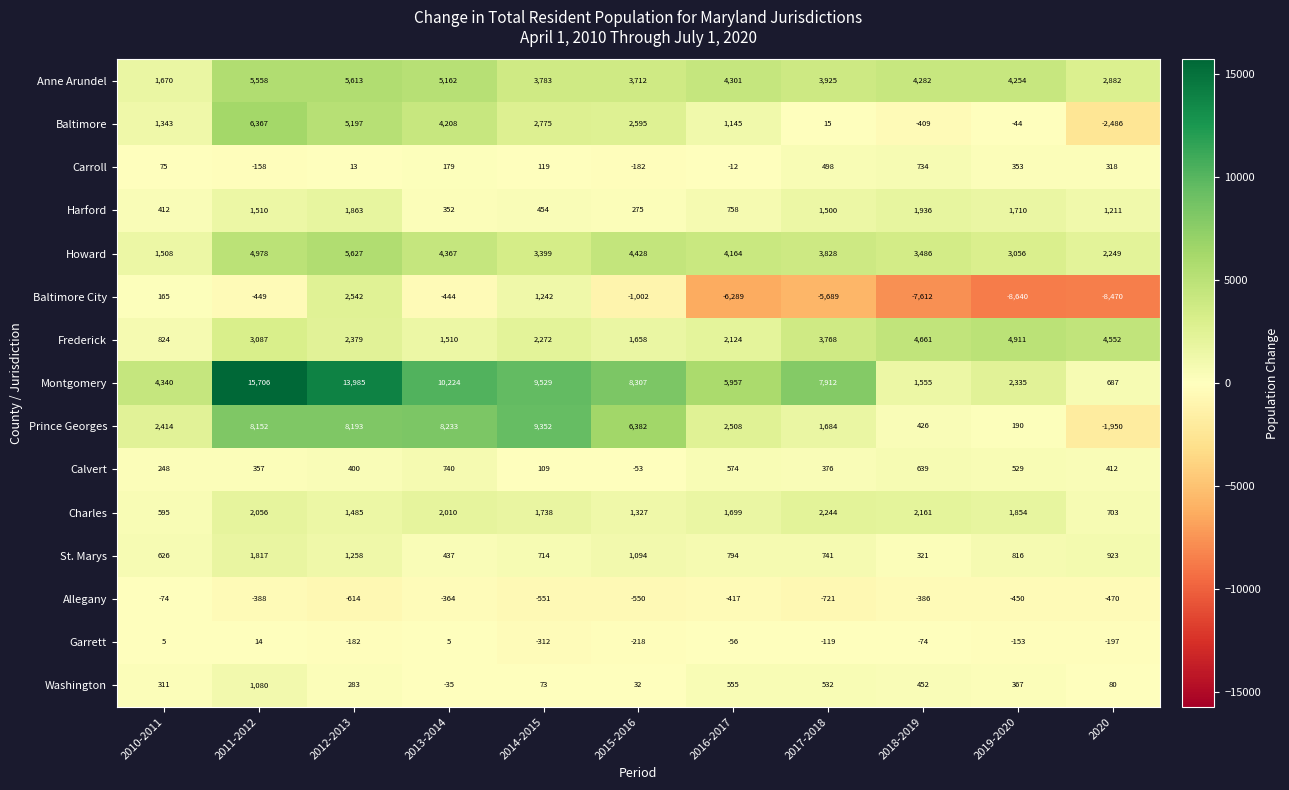

Rank the series at 2015-2016 from highest to lowest value.

Montgomery, Prince Georges, Howard, Anne Arundel, Baltimore, Frederick, Charles, St. Marys, Harford, Washington, Calvert, Carroll, Garrett, Allegany, Baltimore City